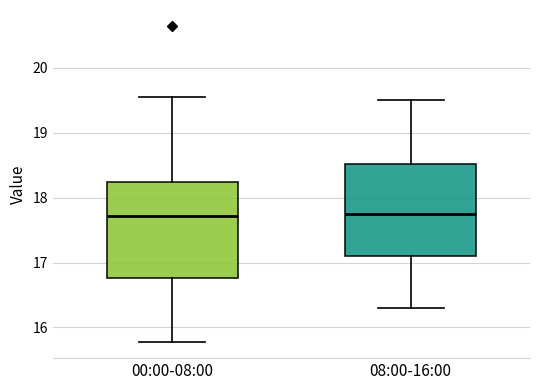

Reading left to right, transcribe this box plot: for each box, give where its median line is, the range the box spans, and where its two whiskers end, as read against the y-axis. The values are not printed on the chart, so give them approximately, as read against the axis.

00:00-08:00: median 17.7, box 16.8 to 18.2, whiskers 15.8 to 19.6
08:00-16:00: median 17.8, box 17.1 to 18.5, whiskers 16.3 to 19.5